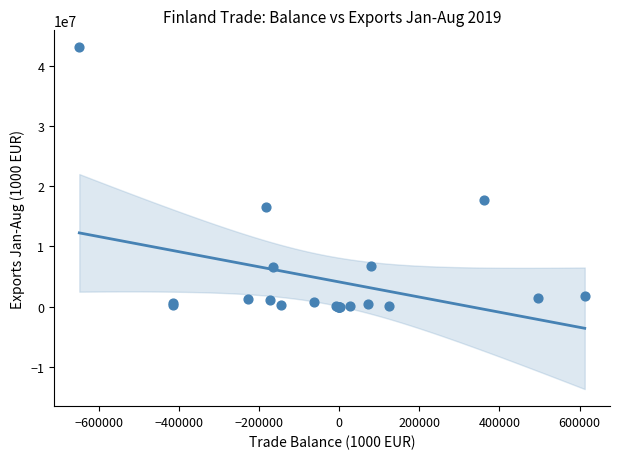

What Y value in the scatter plot is closest to 21511238?

17691565.0